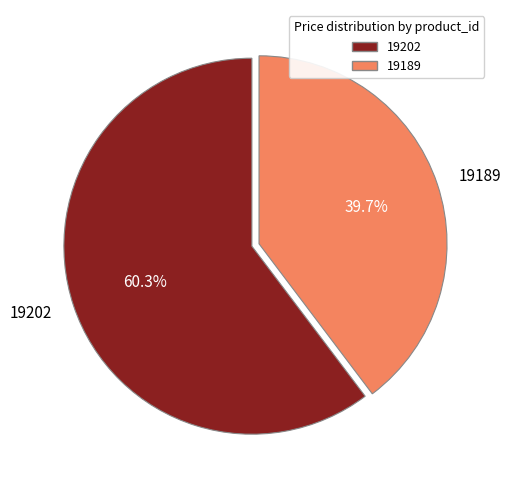

True or false: 19202 accounts for 71% of the total.

False